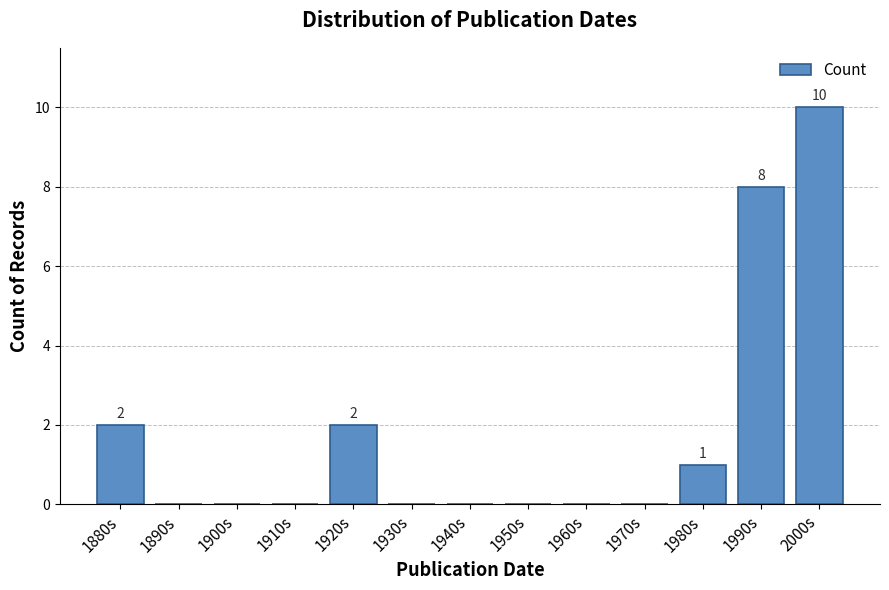

Reading left to right, list all the values displayed in this chart.

1880s=2	1890s=0	1900s=0	1910s=0	1920s=2	1930s=0	1940s=0	1950s=0	1960s=0	1970s=0	1980s=1	1990s=8	2000s=10